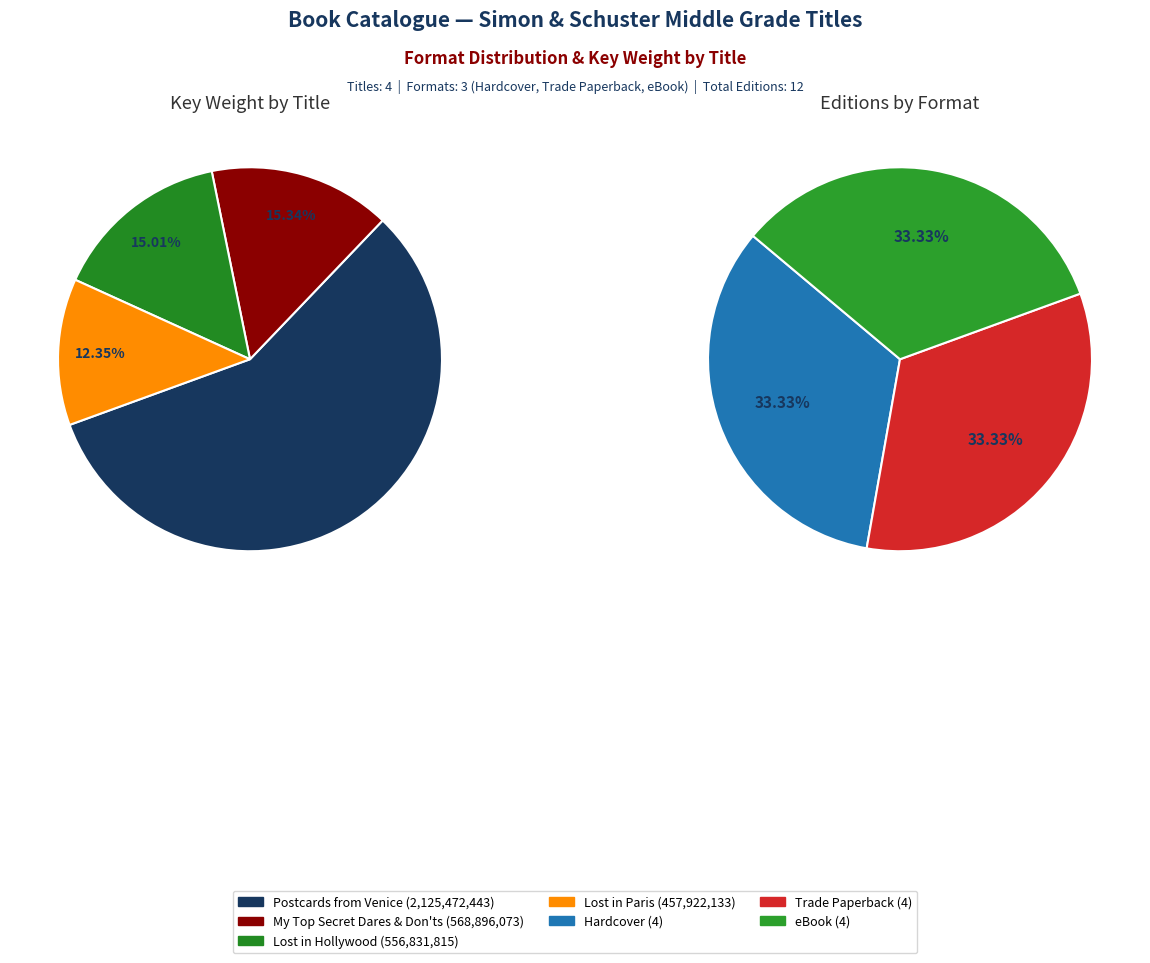

Does Postcards from Venice represent more than half of the total?

Yes